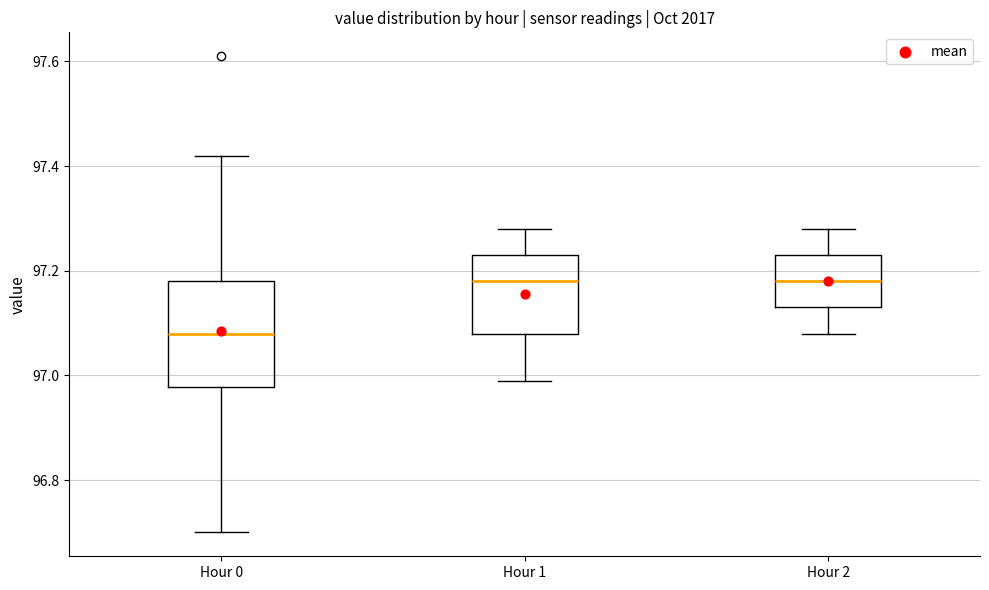

Reading left to right, transcribe this box plot: for each box, give where its median line is, the range the box spans, and where its two whiskers end, as read against the y-axis. The values are not printed on the chart, so give them approximately, as read against the axis.

Hour 0: median 97.08, box 96.98 to 97.18, whiskers 96.70 to 97.42
Hour 1: median 97.18, box 97.08 to 97.24, whiskers 97.00 to 97.28
Hour 2: median 97.18, box 97.14 to 97.24, whiskers 97.08 to 97.28